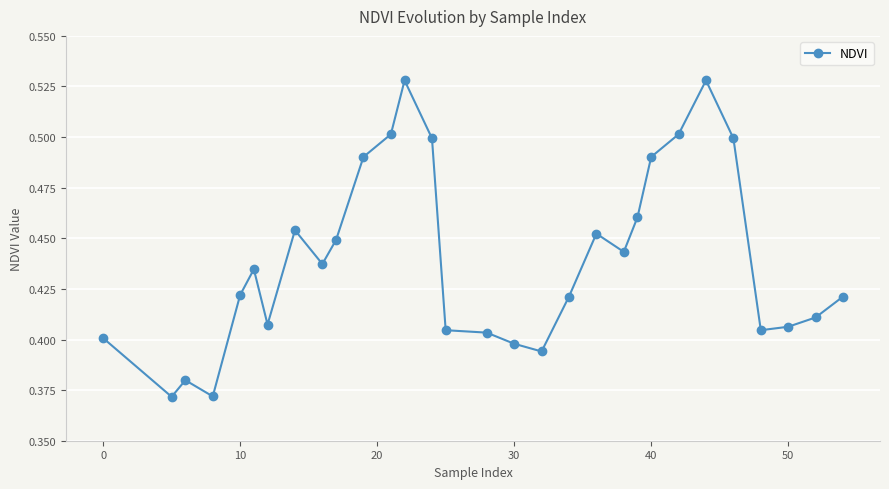

What is the difference between the maximum and minimum values?

0.2